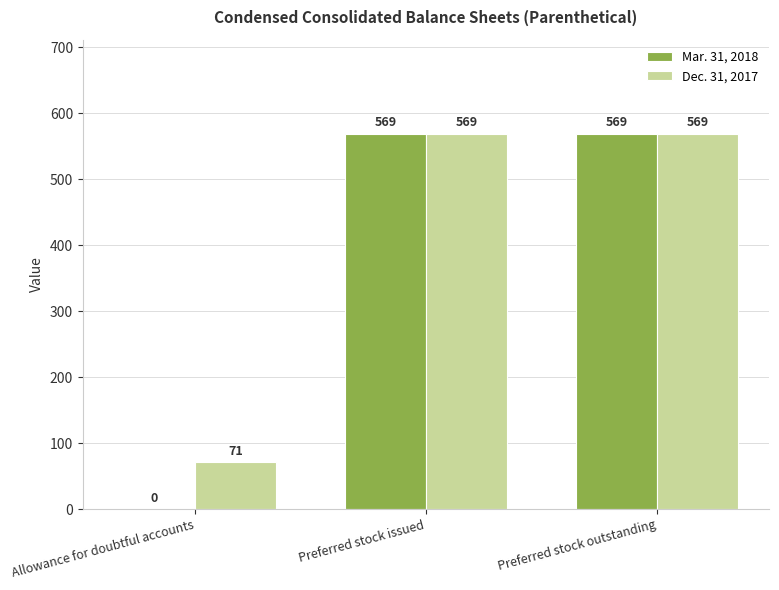

How many groups of bars are there?

3